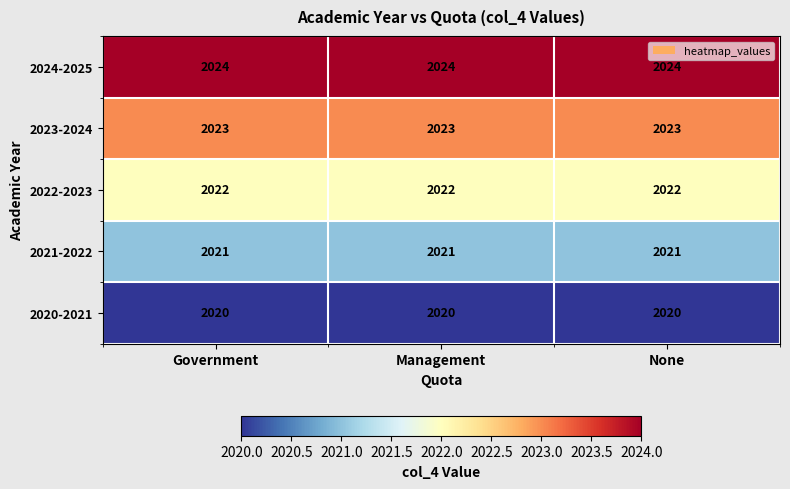

List the series in order of their overall mean, highest first.

2024-2025, 2023-2024, 2022-2023, 2021-2022, 2020-2021